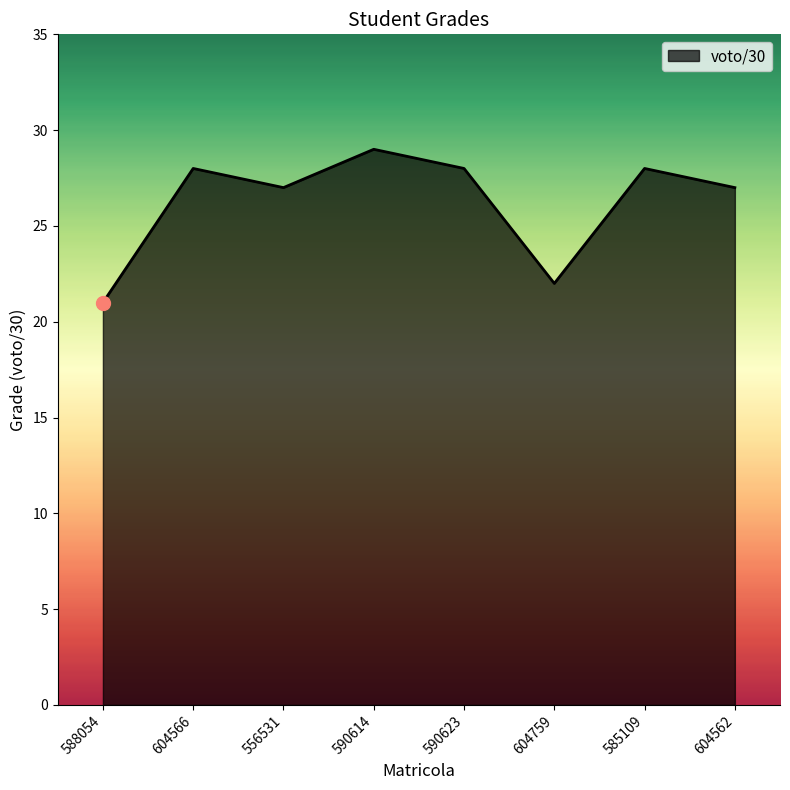

What position from the right is 604566?

7